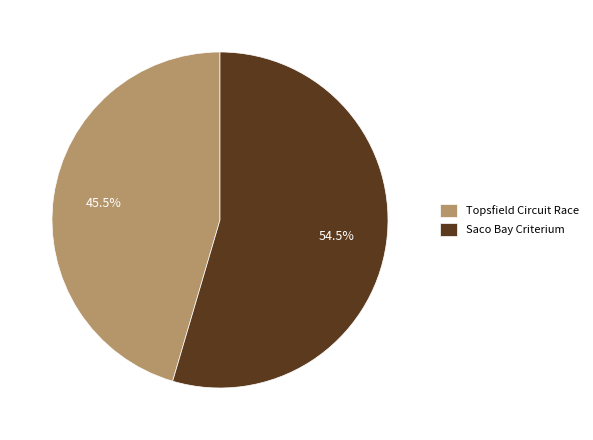

What is the total percentage of Saco Bay Criterium and Topsfield Circuit Race?

100.0%